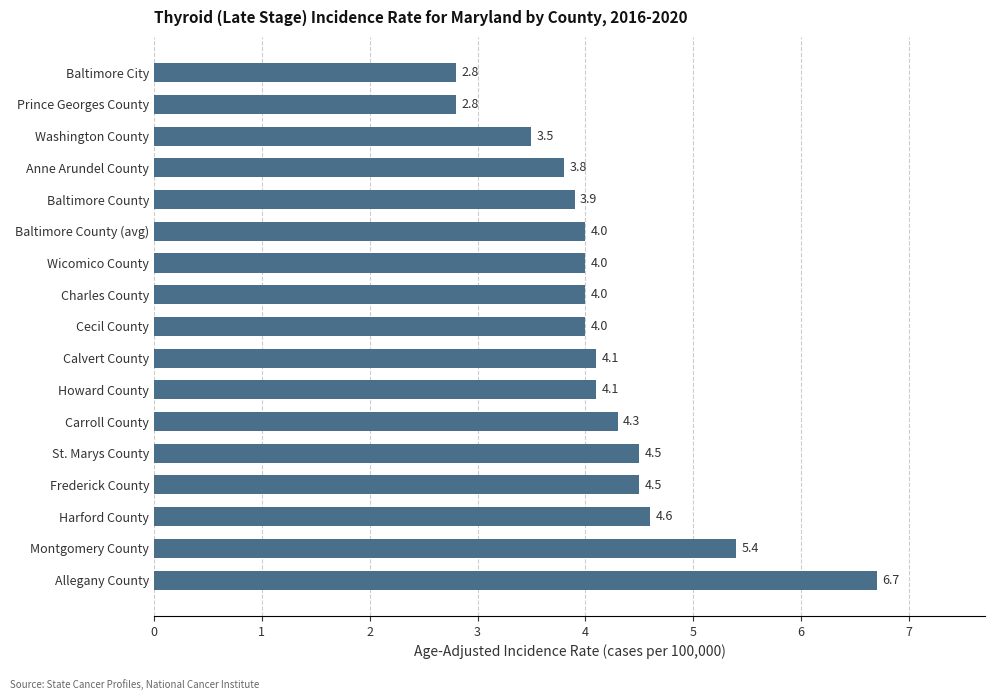

The value at Baltimore County is 5.1. True or false?

False